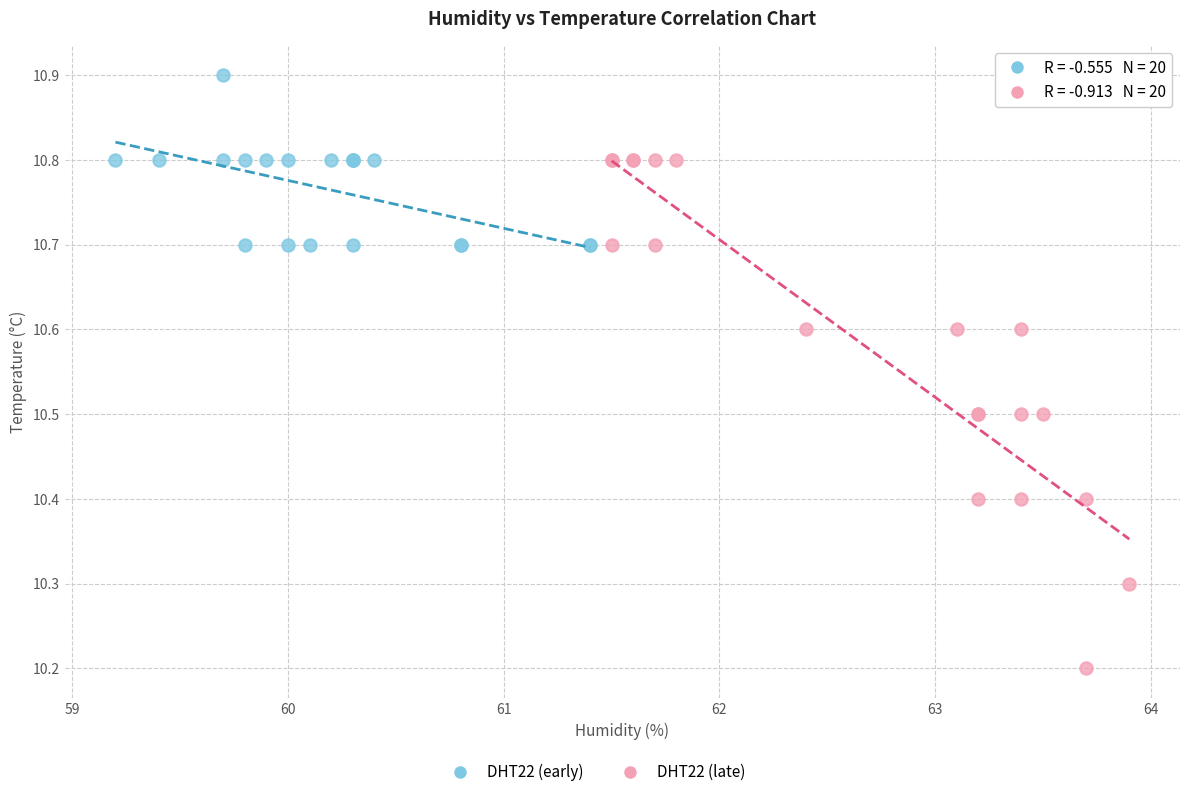

Which series has the widest spread of Y values?

DHT22 (late)